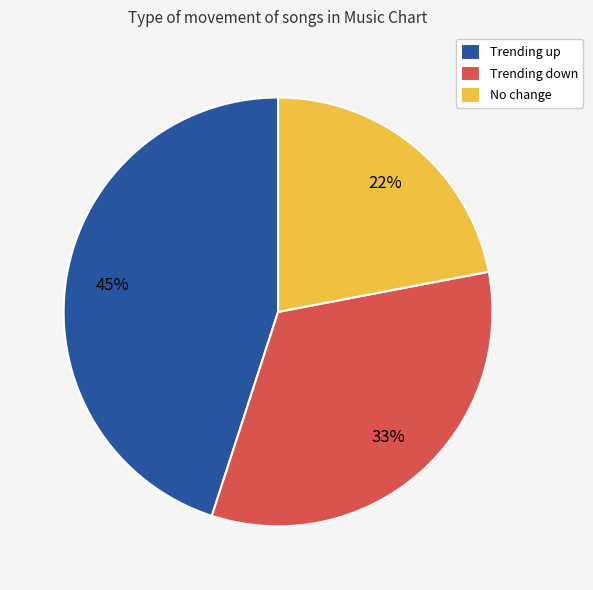

Is there any slice that represents more than half of the pie?

No